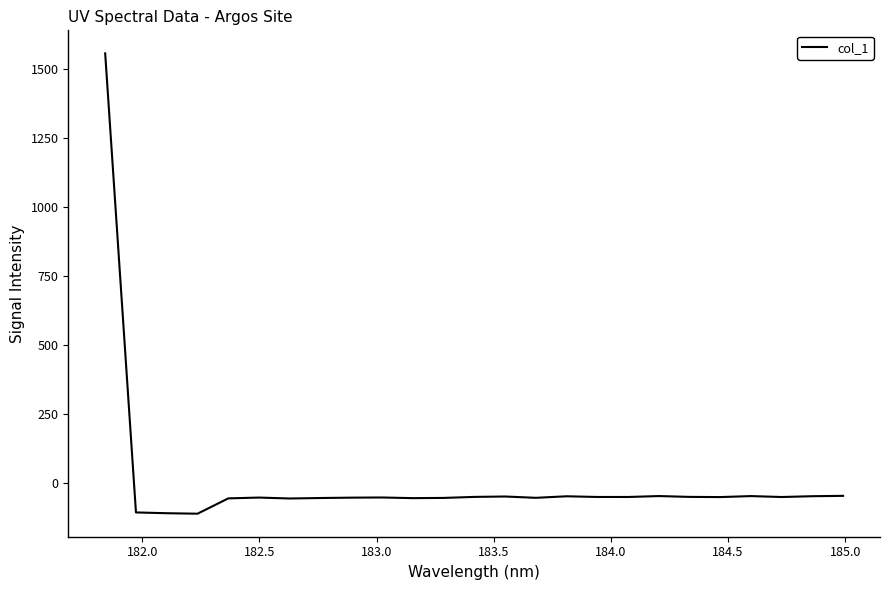

Is this an area chart (filled region under the line)?

No